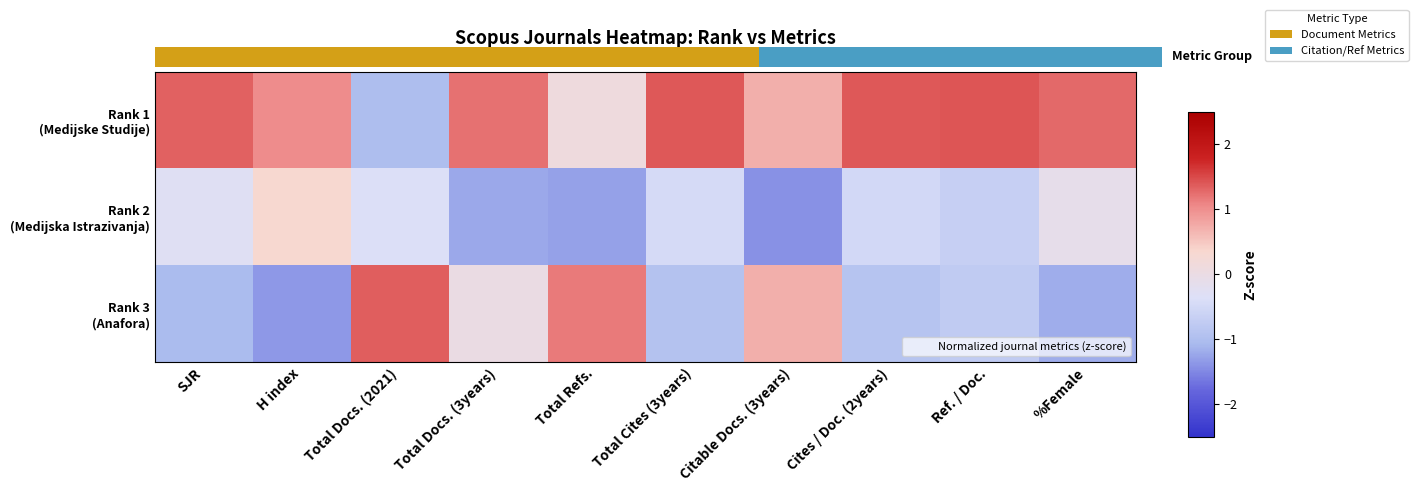

What is the sum of all Rank 3 (Anafora) values?

-2.9